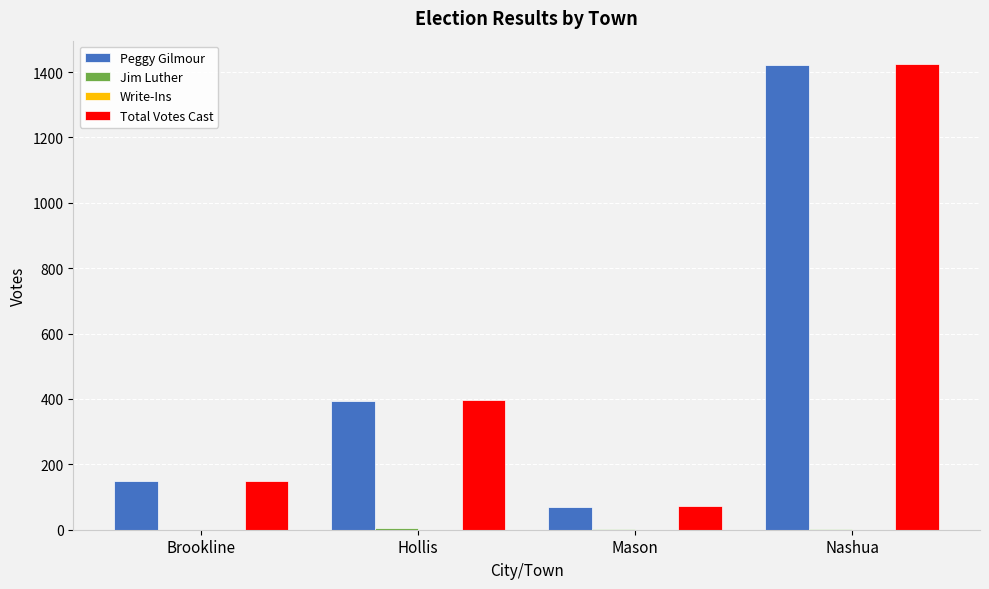

What is the sum of all Total Votes Cast values?

2044